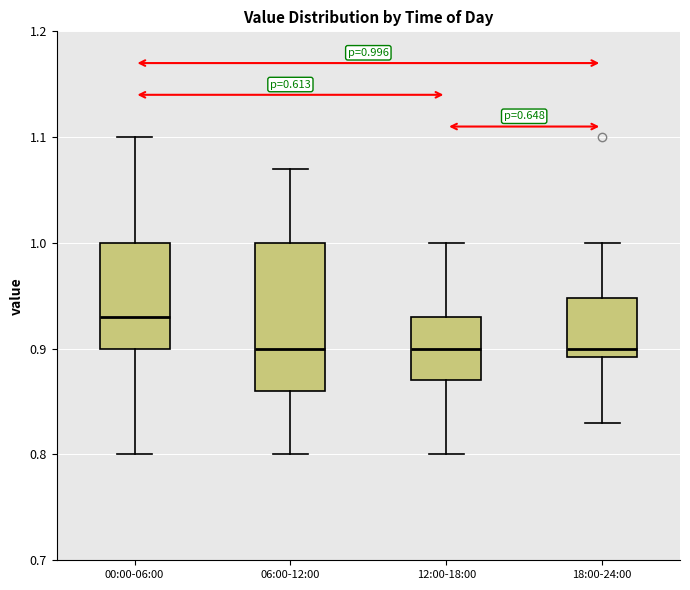

Which box is the tallest, from its lower edge to its upper edge?

06:00-12:00